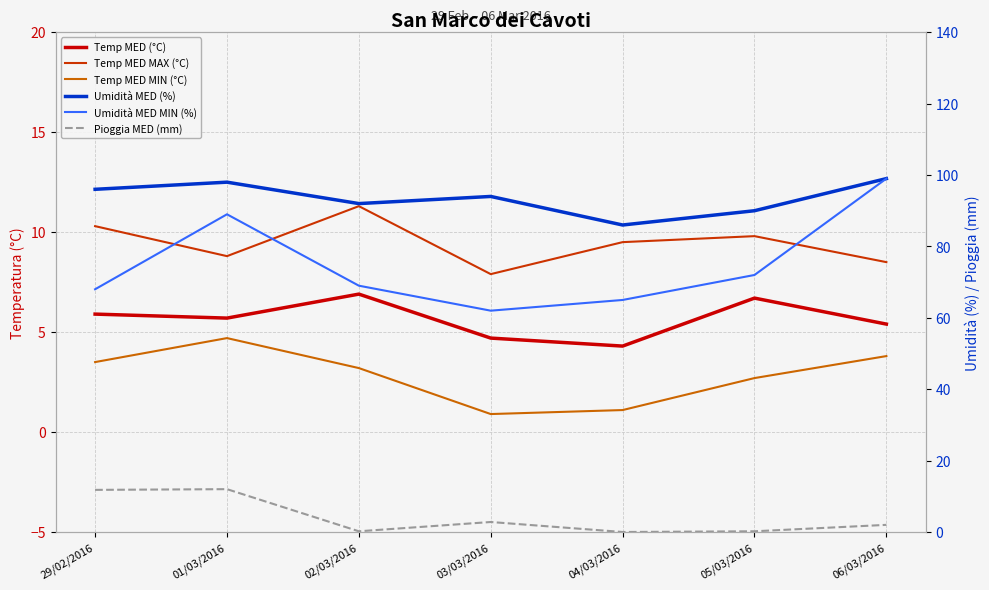

At 03/03/2016, list the series in order from smallest to largest.

Temp MED MIN (°C), Pioggia MED (mm), Temp MED (°C), Temp MED MAX (°C), Umidità MED MIN (%), Umidità MED (%)